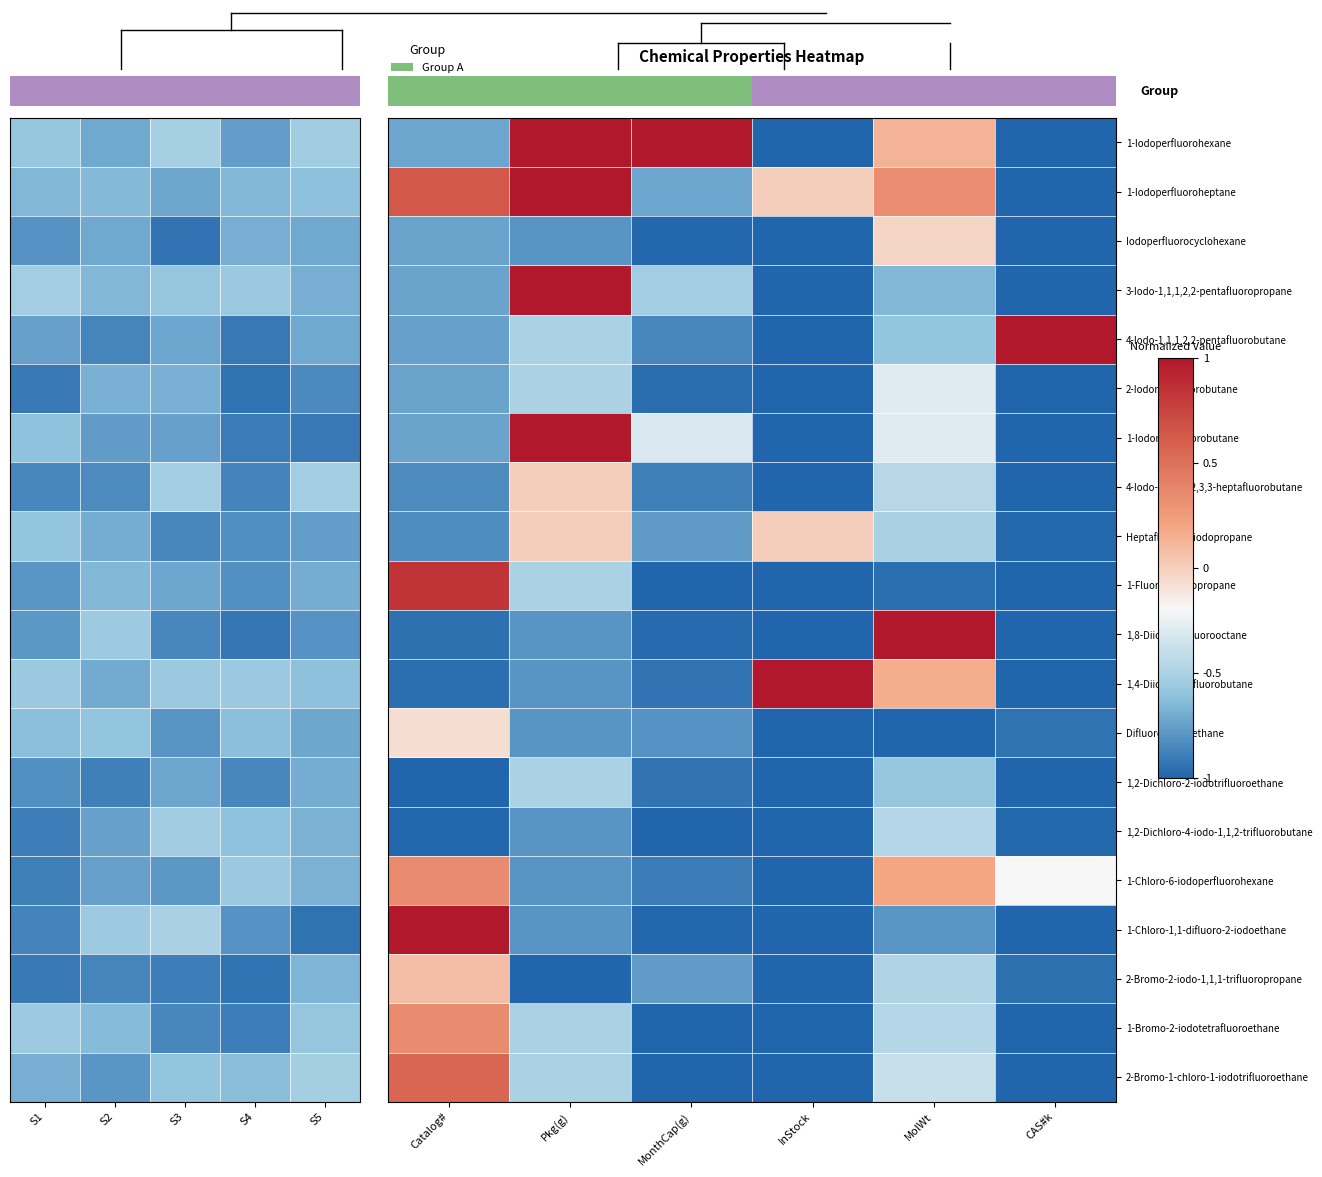

What is the smallest value displayed?

-0.9